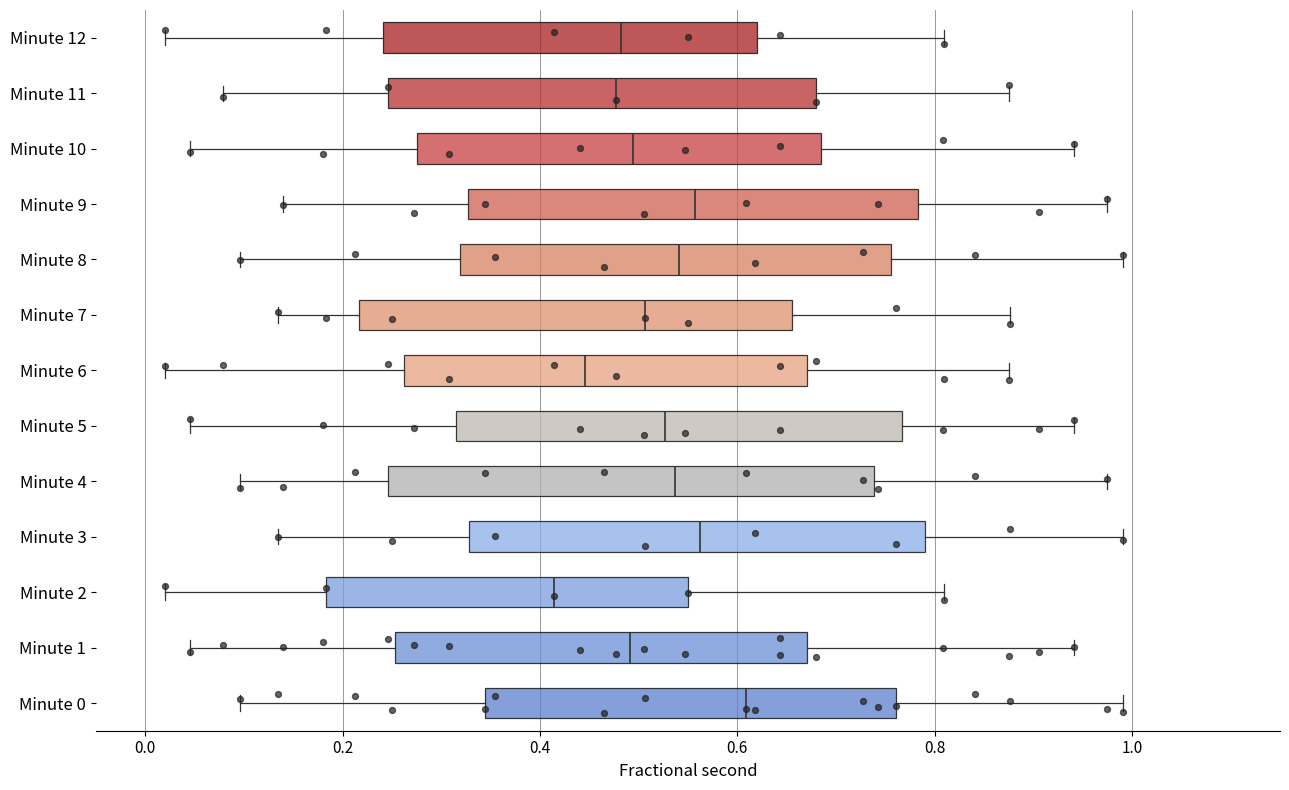

Which box's median line is the furthest to the left?

Minute 2